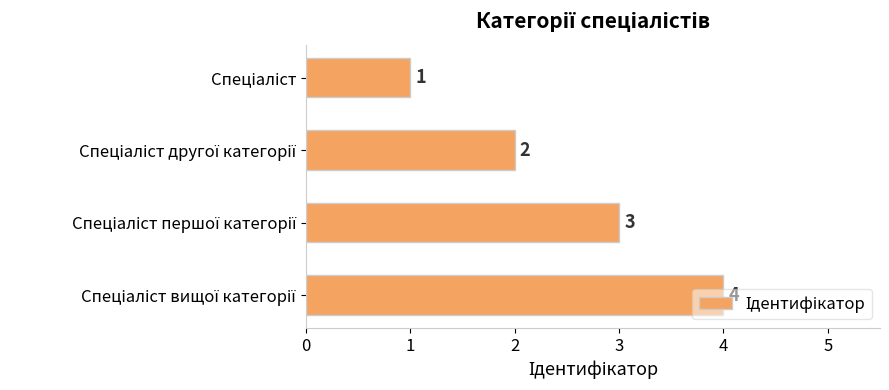

How many values are between 2 and 4?

3